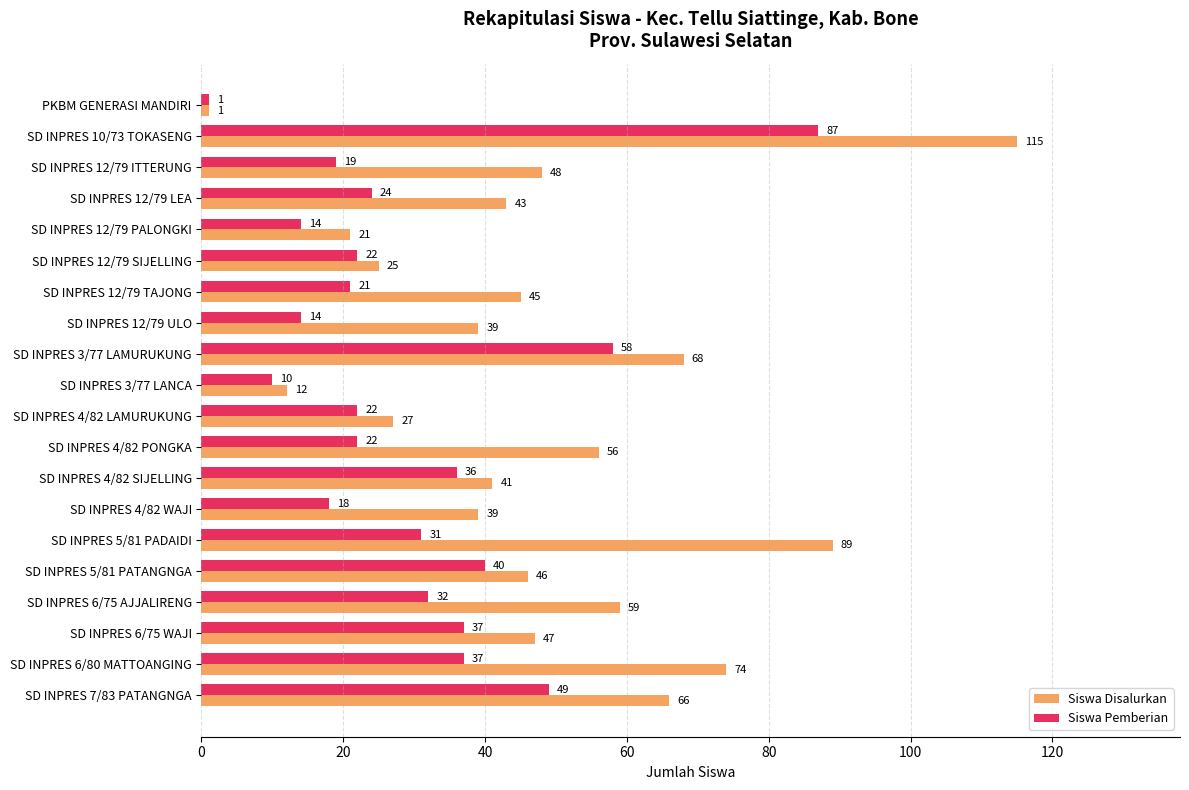

At which category is the sum across all series the highest?

SD INPRES 10/73 TOKASENG